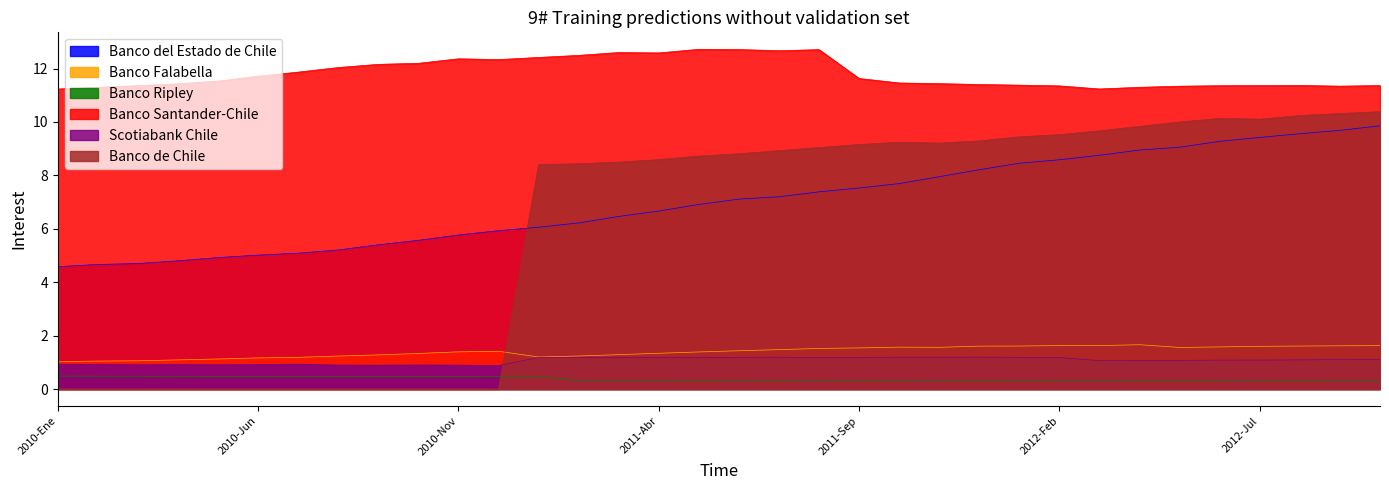

Rank the categories by Banco Ripley value from lowest to highest.

2012-Oct, 2012-Sep, 2012-Ago, 2012-Jul, 2012-Abr, 2012-Jun, 2012-May, 2012-Mar, 2012-Feb, 2012-Ene, 2011-Nov, 2011-Dic, 2011-Oct, 2011-Sep, 2011-Ago, 2011-Jul, 2011-Jun, 2011-May, 2011-Abr, 2011-Feb, 2011-Mar, 2011-Ene, 2010-Dic, 2010-Nov, 2010-Oct, 2010-Sep, 2010-Ago, 2010-Jul, 2010-Jun, 2010-May, 2010-Abr, 2010-Mar, 2010-Feb, 2010-Ene